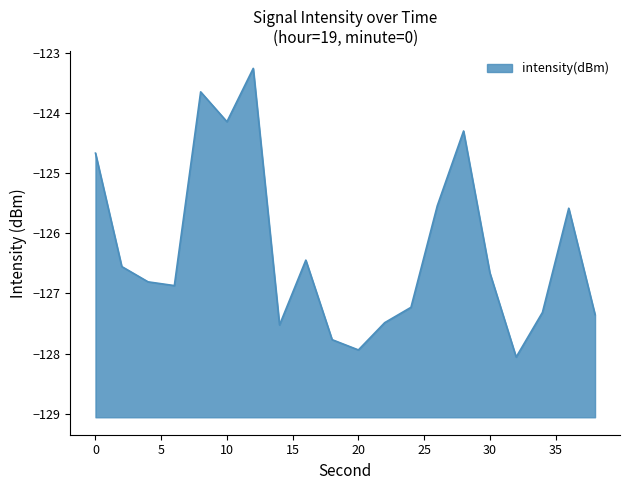

What is the approximate value at 20?

-127.9